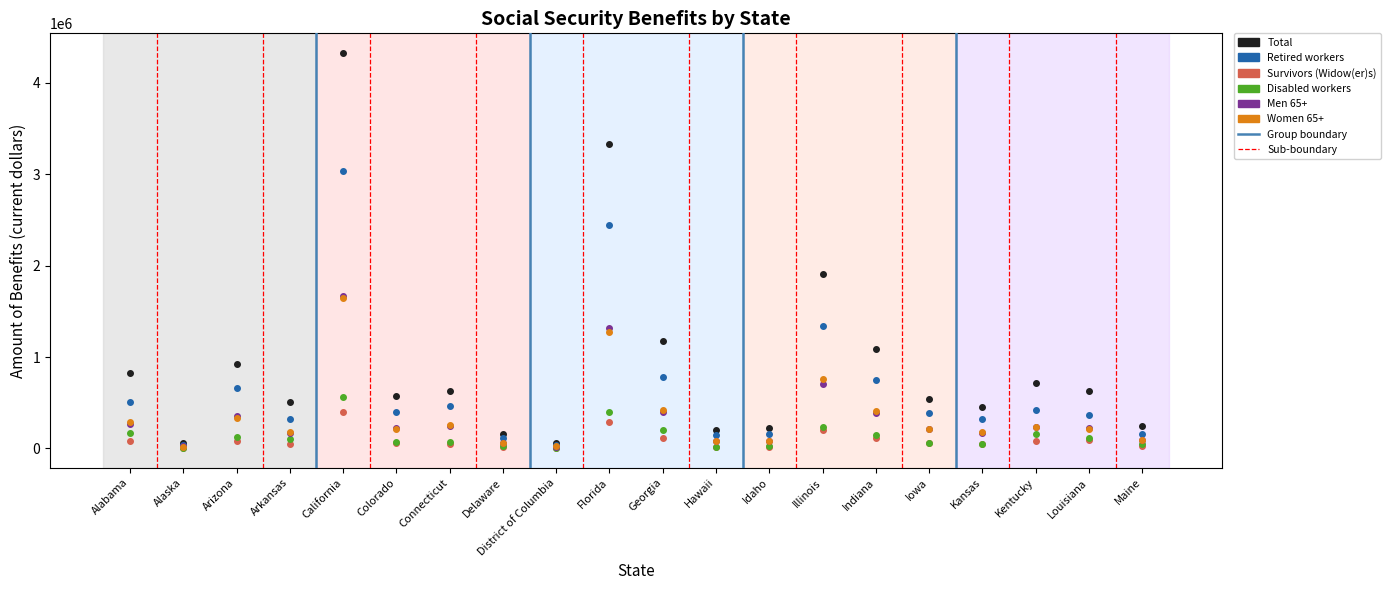

Which series has the largest total across all categories?

Total